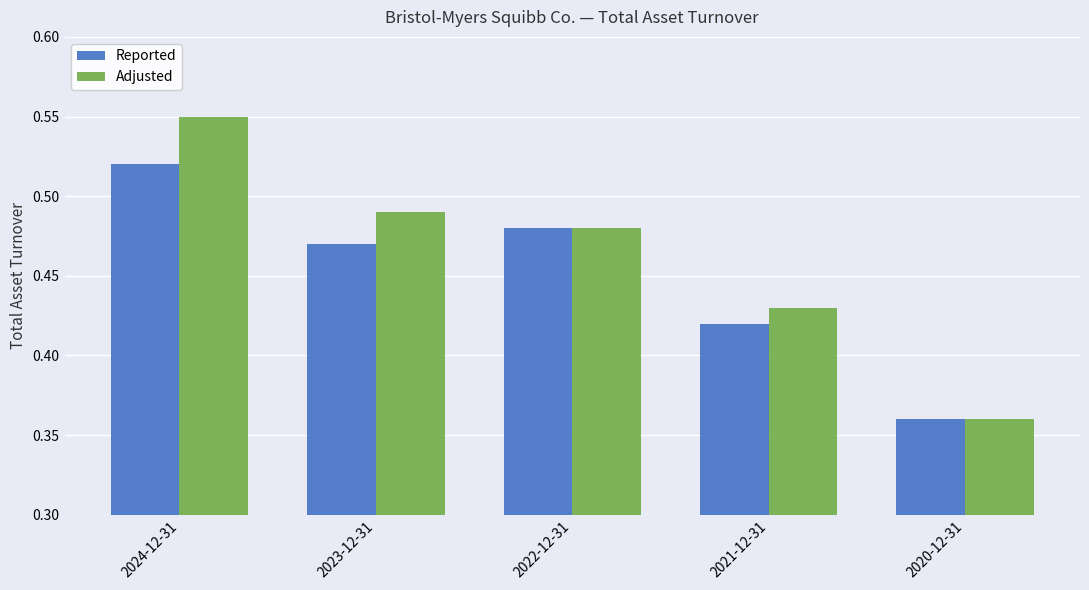

List the series in order of their overall mean, lowest first.

Reported, Adjusted